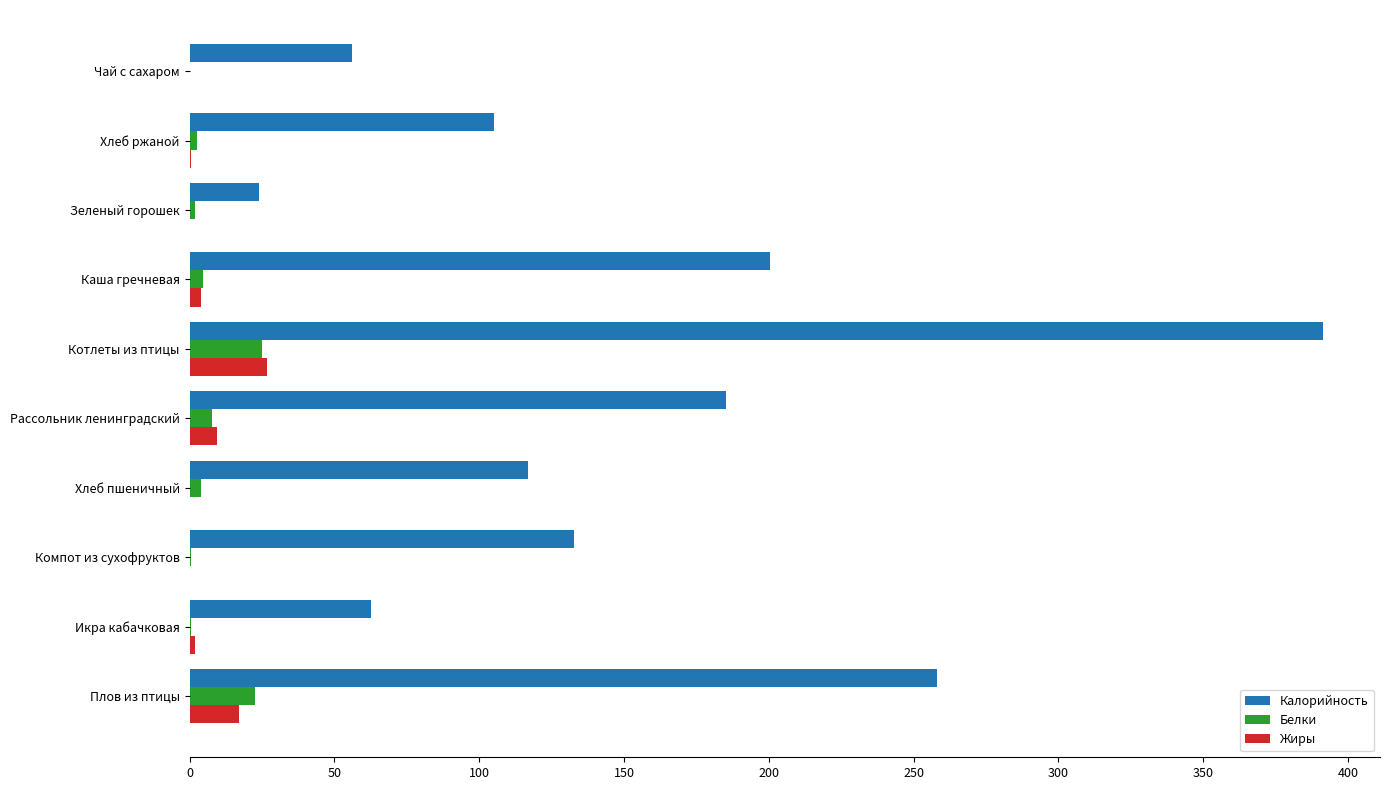

What are all the series names shown in the legend?

Калорийность, Белки, Жиры